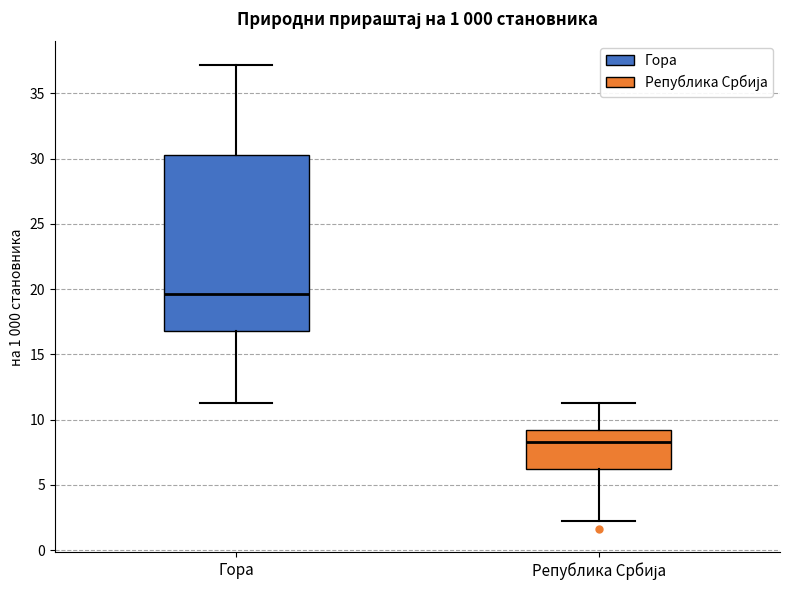

Where is the upper edge of the box for Република Србија on the y-axis? The values are not printed on the chart, so give them approximately, as read against the axis.

9.0